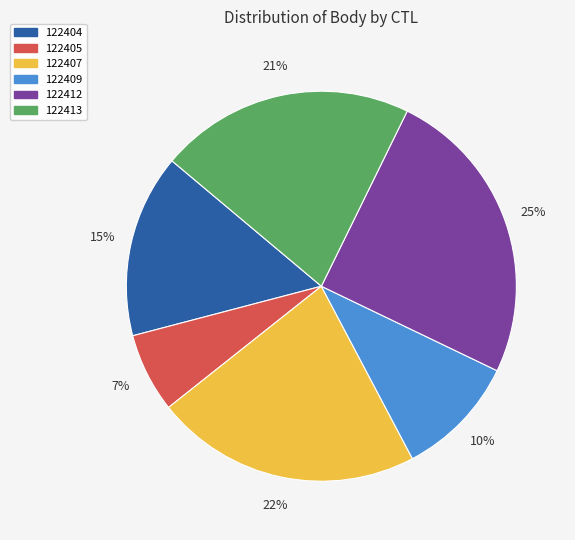

Is the sum of 122412 and 122413 greater than half?

No